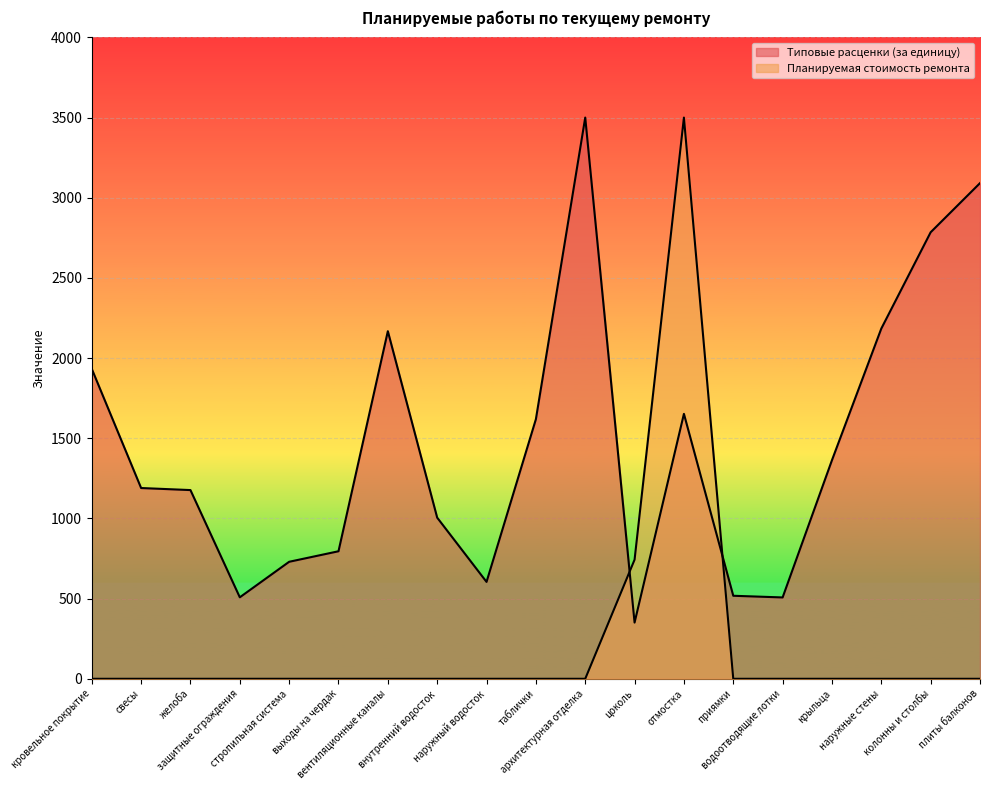

What is the difference between the maximum and second lowest values in the Планируемая стоимость ремонта series?

3500.0